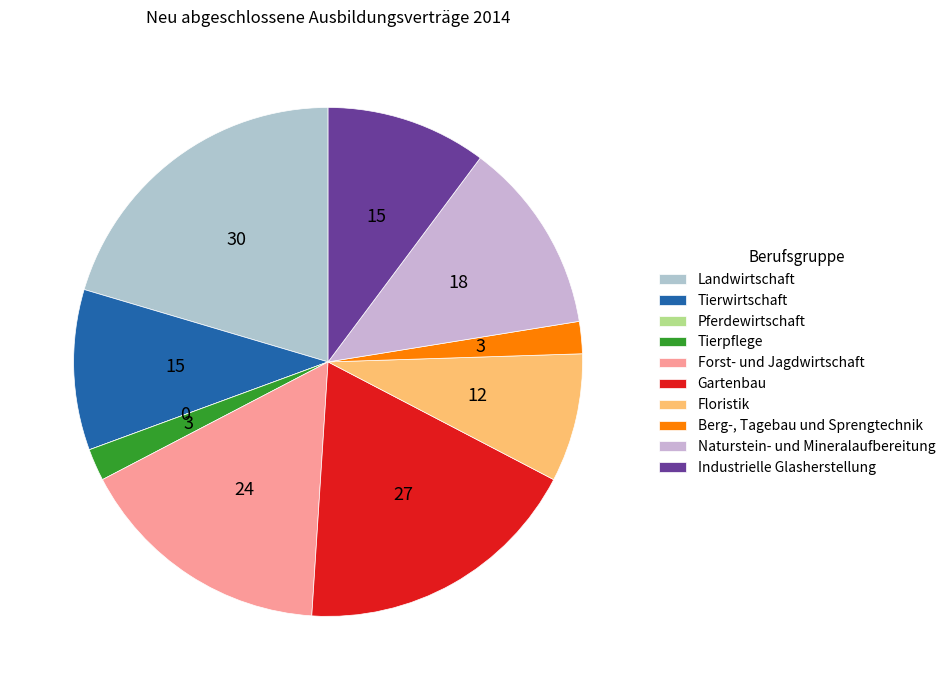

Combined, what portion of the pie is Forst- und Jagdwirtschaft and Naturstein- und Mineralaufbereitung?

28.6%